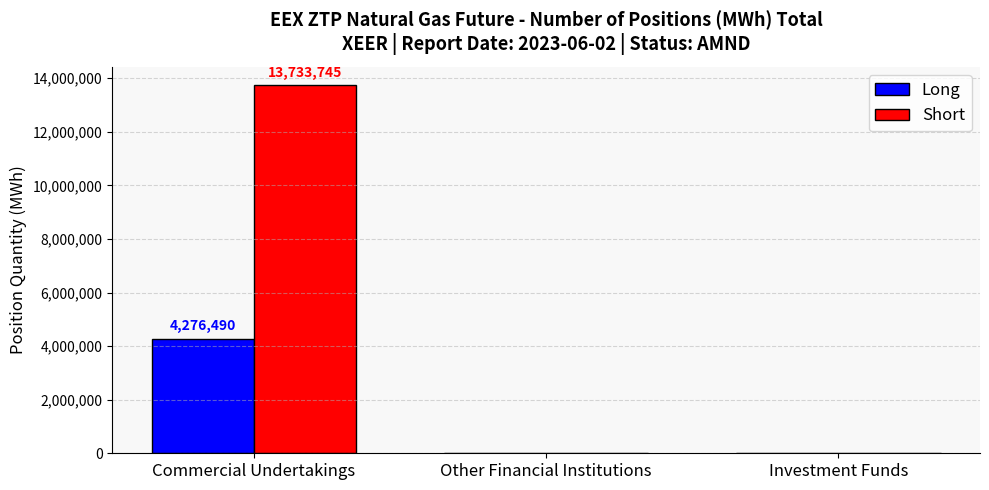

Between Commercial Undertakings and Investment Funds, which series saw the biggest shift?

Short